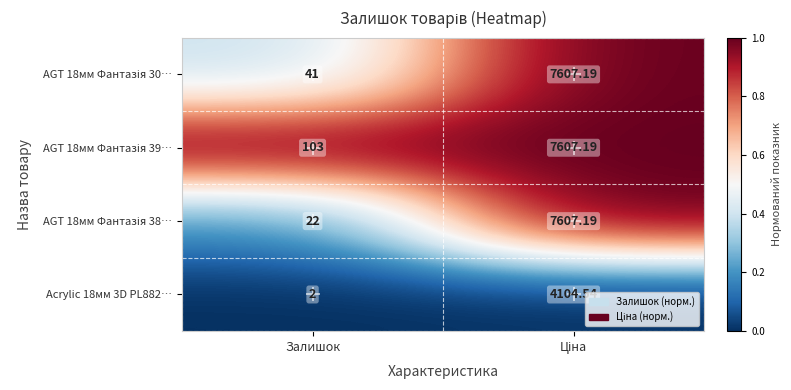

Which series has the largest total across all categories?

AGT 18мм Фантазія 39…